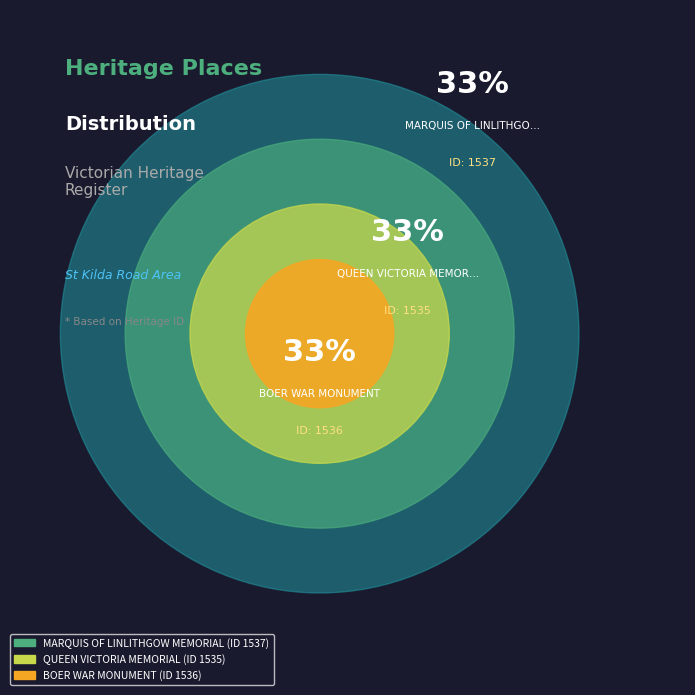

The MARQUIS OF LINLITHGOW MEMORIAL slice represents 19% of the pie. True or false?

False